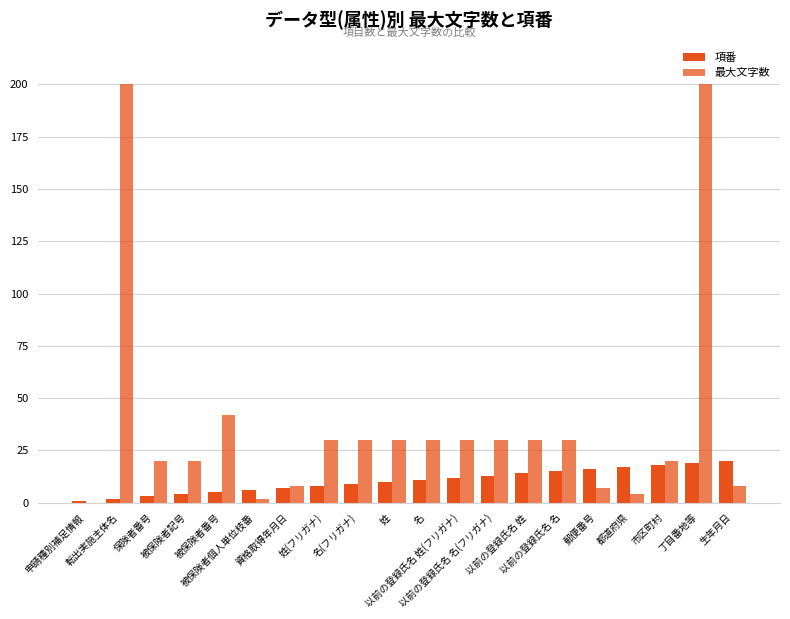

What is the sum of the 項番 values at 以前の登録氏名 姓 and 丁目番地等?

33